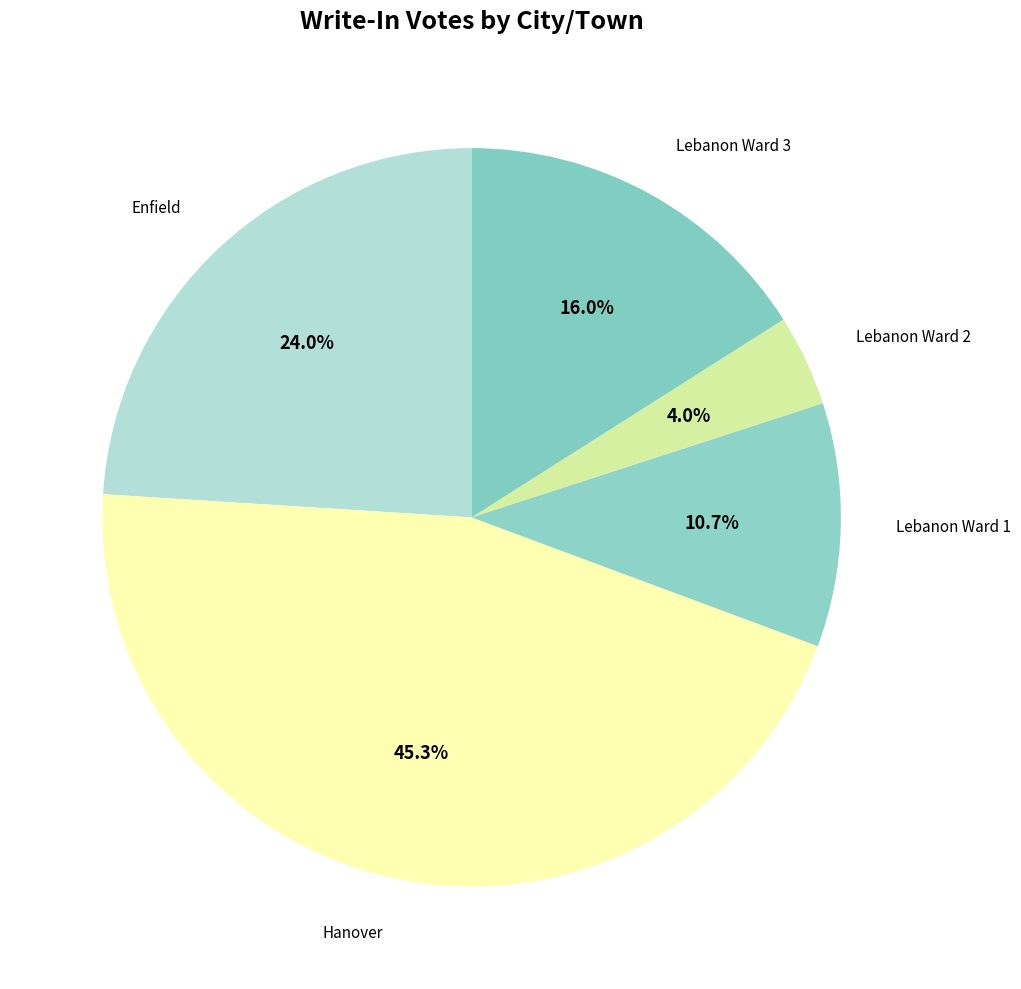

How many segments does this pie chart have?

5